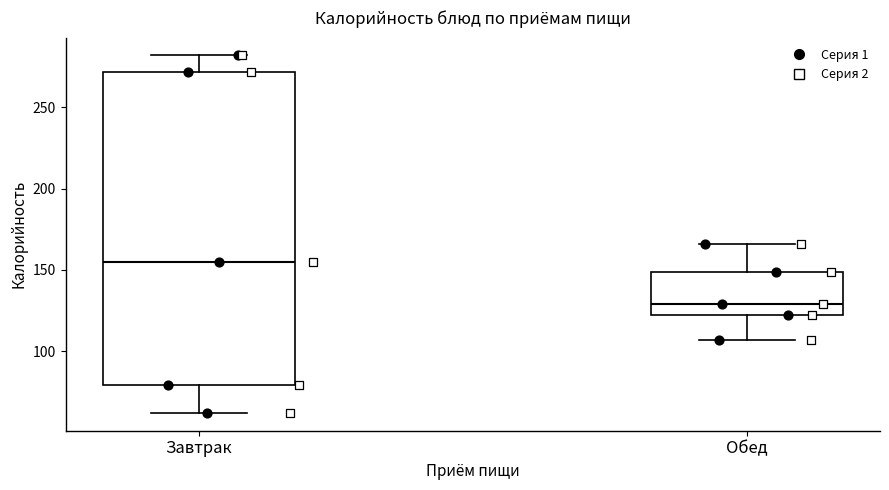

Reading left to right, read every box against the y-axis: the position of its median line, the range the box covers, and the ends of its whiskers. The values are not printed on the chart, so give them approximately, as read against the axis.

Завтрак: median 155, box 80 to 270, whiskers 60 to 280
Обед: median 130, box 120 to 150, whiskers 105 to 165